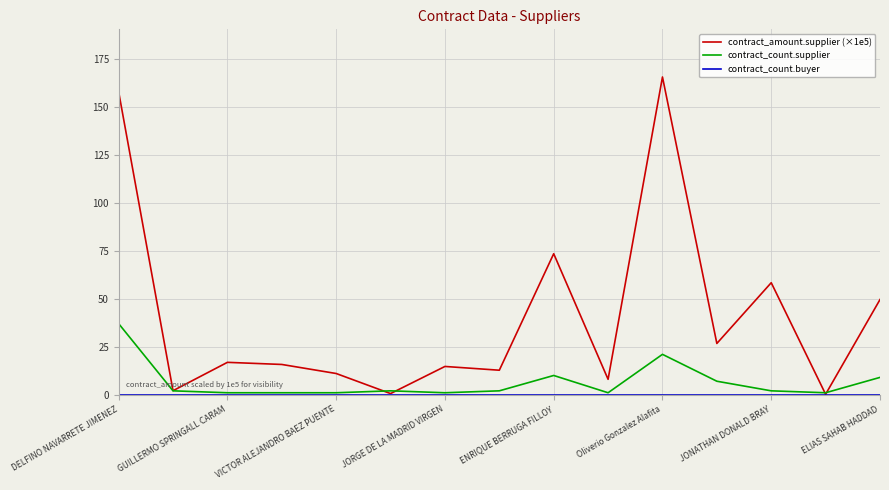

Which series has the largest total across all categories?

contract_amount.supplier (×1e5)